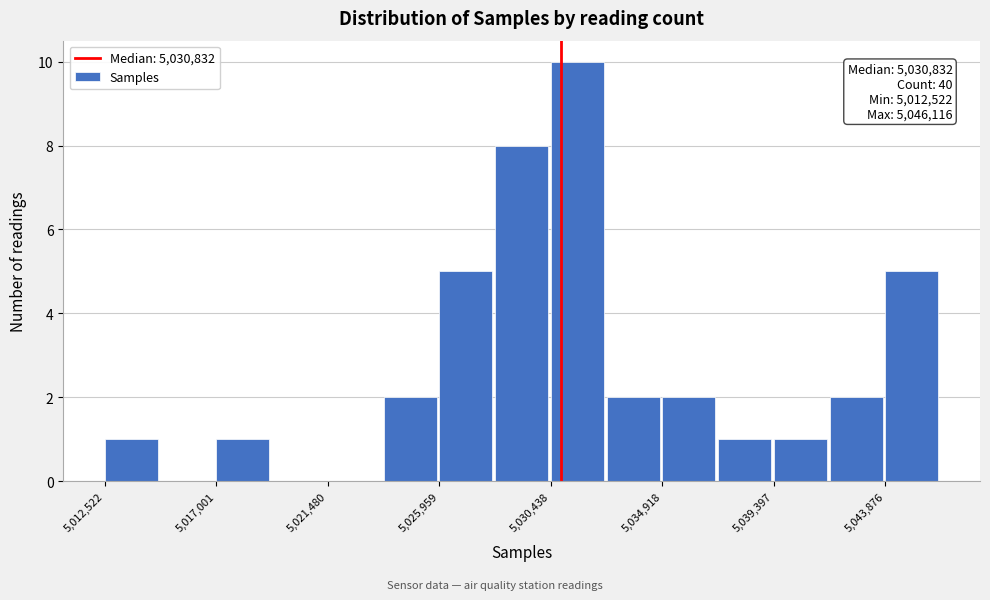

Over which range of the x-axis is the bar tallest?

5030500 to 5032500